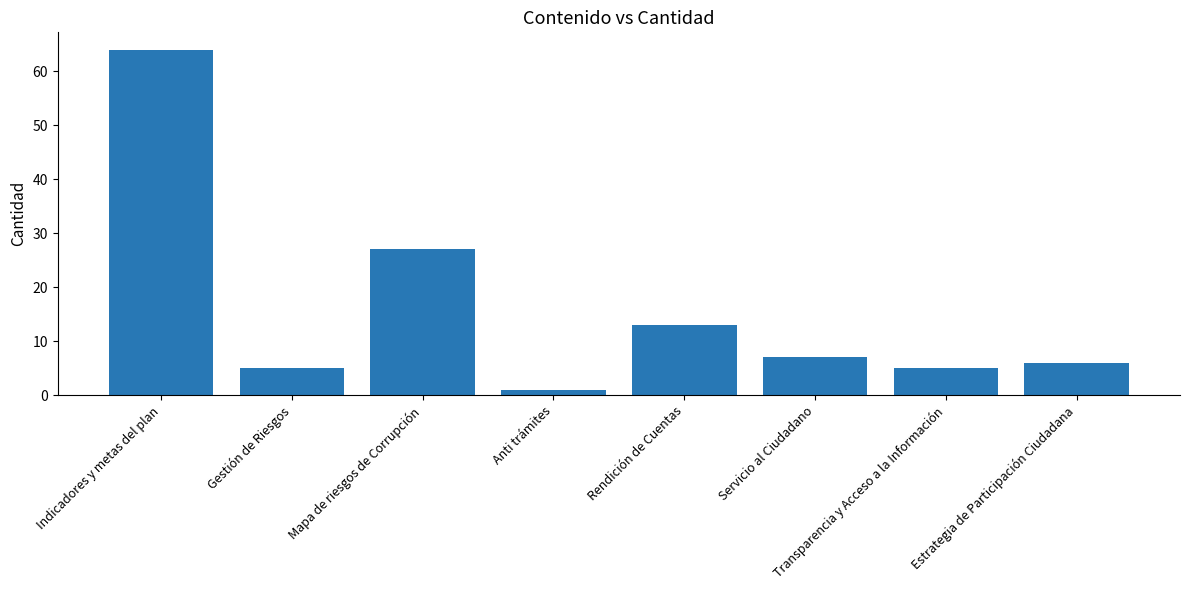

Which label corresponds to the largest value in the chart?

Indicadores y metas del plan